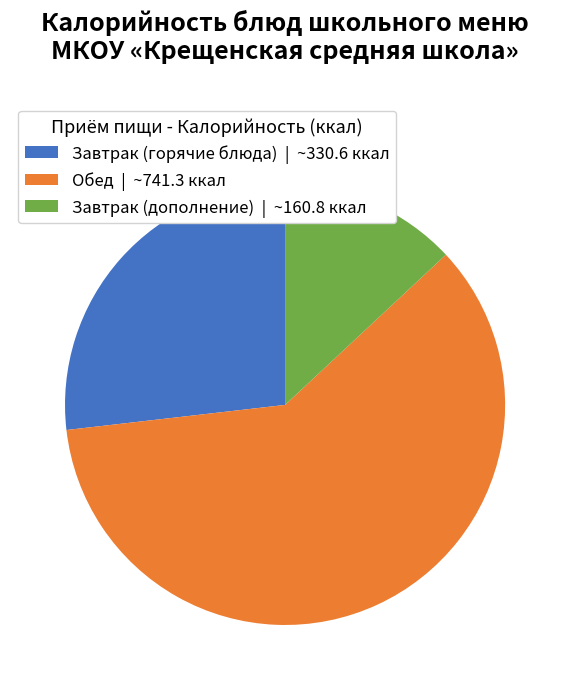

Is there a majority slice in this chart?

Yes